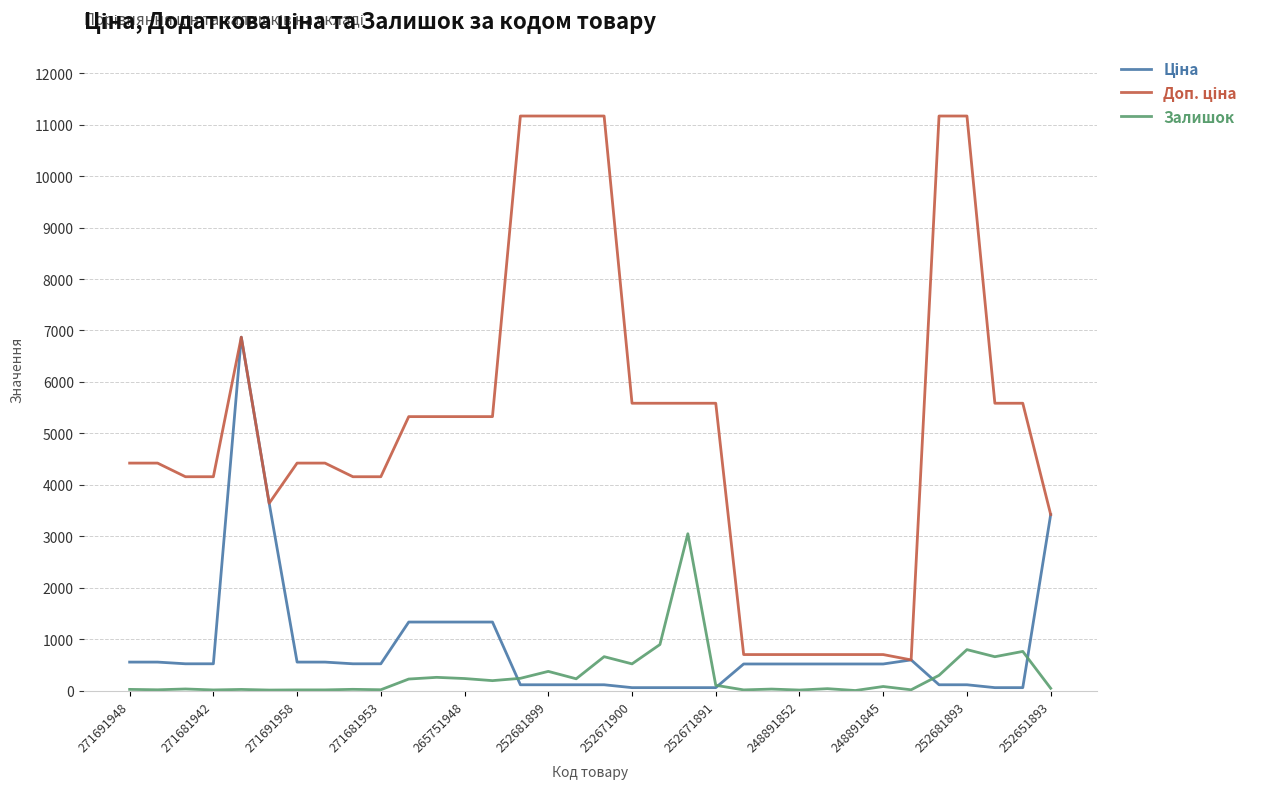

What is the maximum value shown in the chart?

11169.0